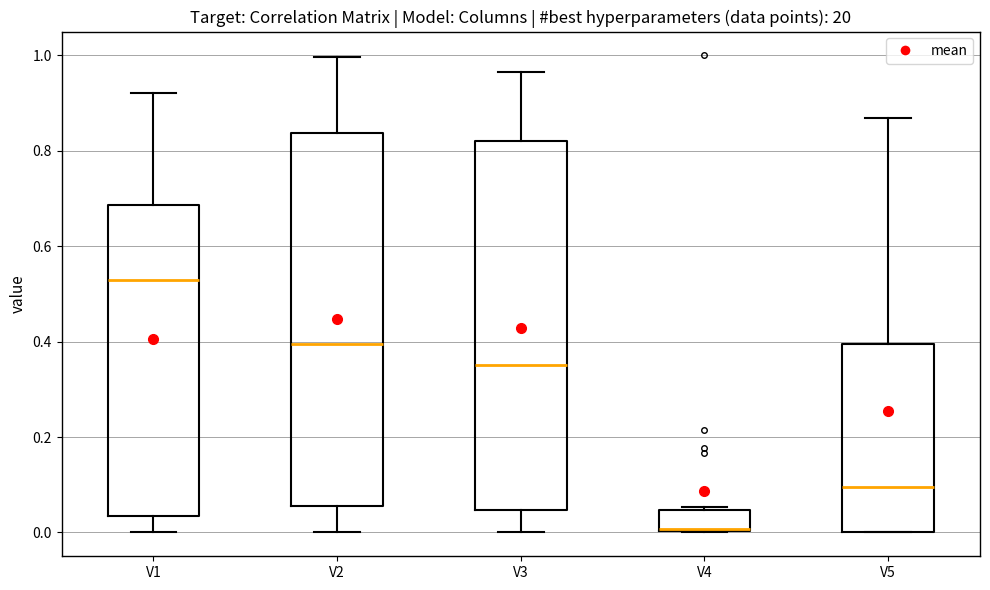

Reading left to right, transcribe this box plot: for each box, give where its median line is, the range the box spans, and where its two whiskers end, as read against the y-axis. The values are not printed on the chart, so give them approximately, as read against the axis.

V1: median 0.52, box 0.04 to 0.68, whiskers 0.00 to 0.92
V2: median 0.40, box 0.06 to 0.84, whiskers 0.00 to 1.00
V3: median 0.36, box 0.04 to 0.82, whiskers 0.00 to 0.96
V4: median 0.00, box 0.00 to 0.04, whiskers 0.00 to 0.06
V5: median 0.10, box 0.00 to 0.40, whiskers 0.00 to 0.86